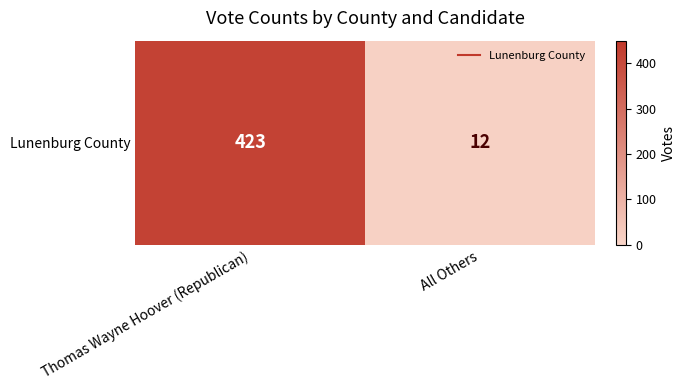

Count the values in the range 12 to 423.

2